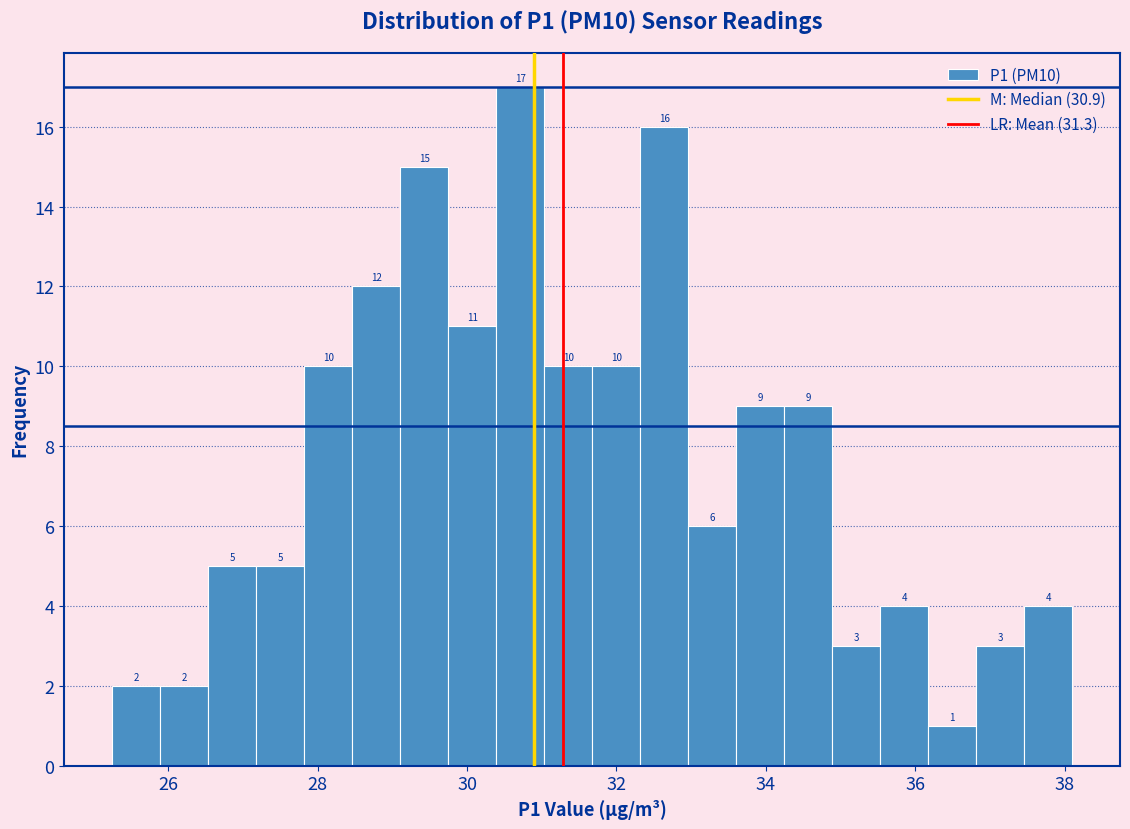

Around what value on the x-axis is the tallest bar? Give the approximate position of its centre, as read against the axis.

30.8